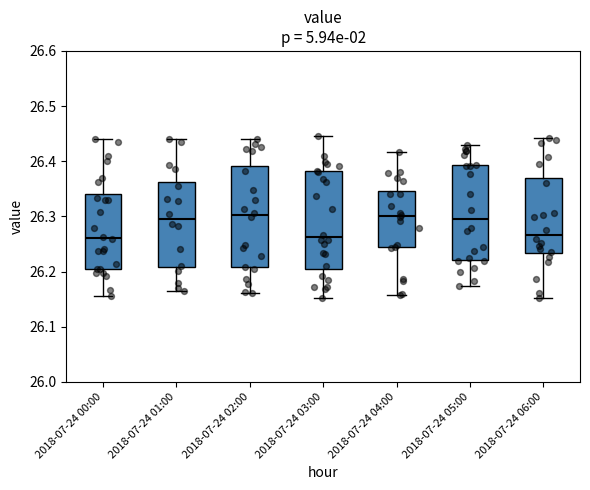

Where does the lower whisker of the box for 2018-07-24 06:00 end on the y-axis? The values are not printed on the chart, so give them approximately, as read against the axis.

26.15